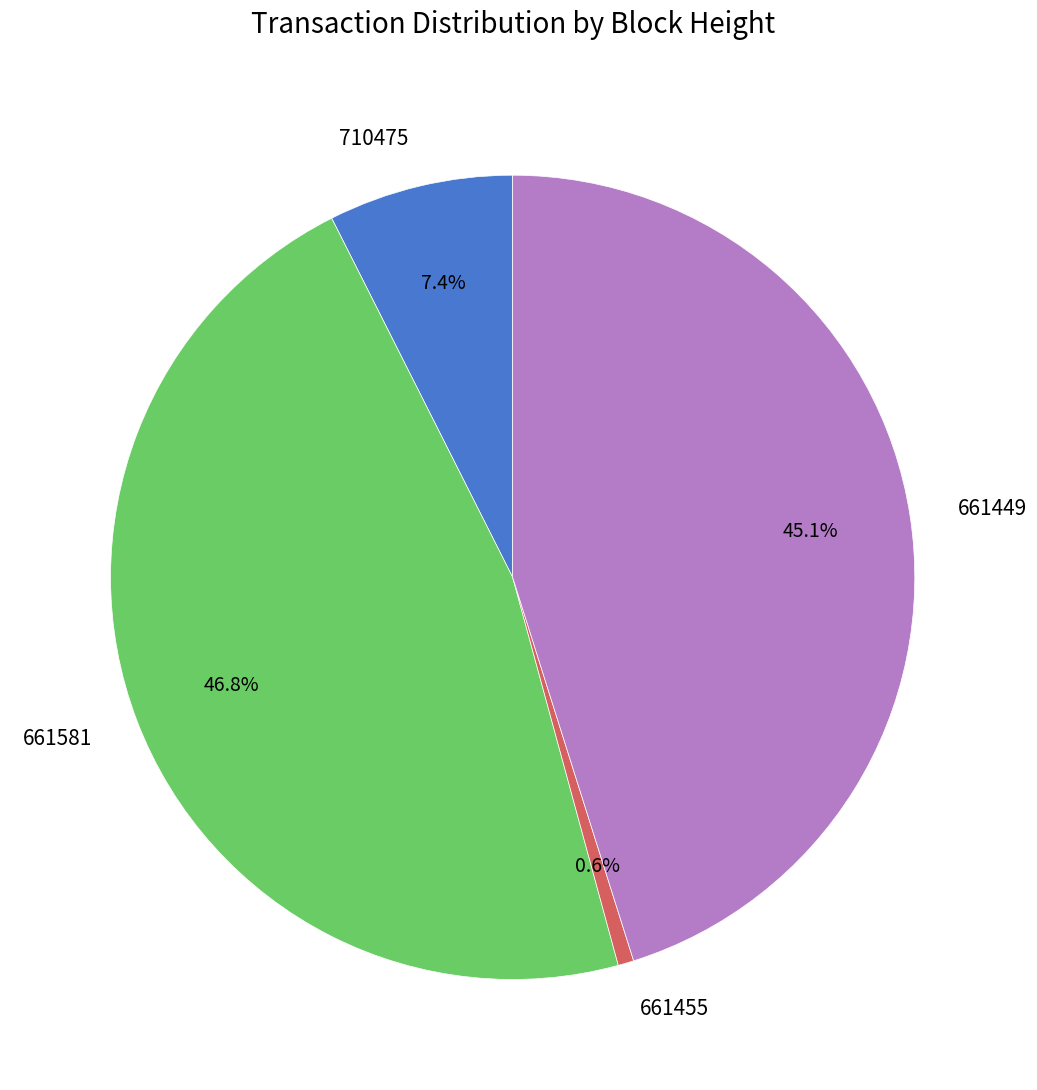

Between 661449 and 661455, which is larger?

661449